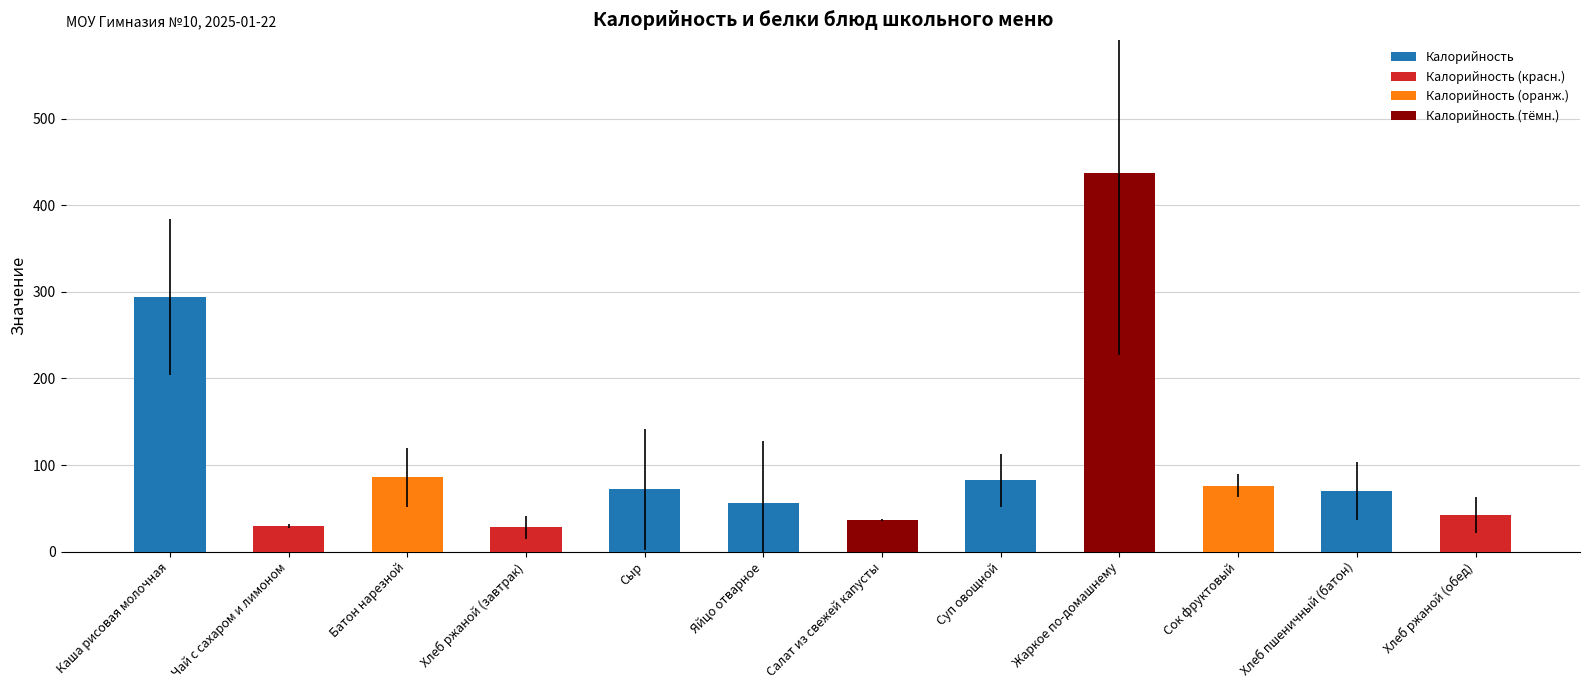

How many categories are shown in the chart?

12